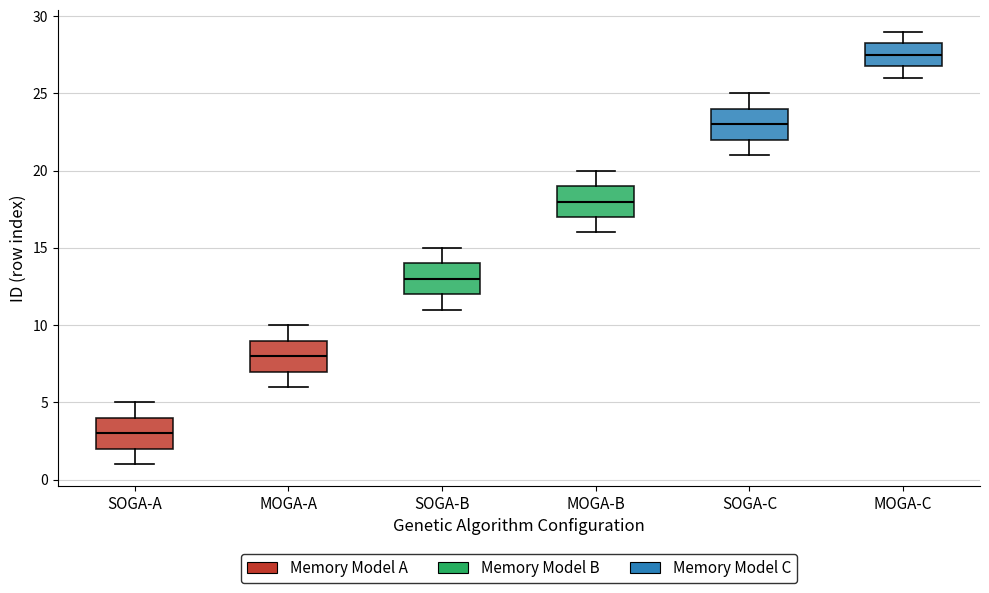

Reading left to right, read every box against the y-axis: the position of its median line, the range the box covers, and the ends of its whiskers. The values are not printed on the chart, so give them approximately, as read against the axis.

SOGA-A: median 3.0, box 2.0 to 4.0, whiskers 1.0 to 5.0
MOGA-A: median 8.0, box 7.0 to 9.0, whiskers 6.0 to 10.0
SOGA-B: median 13.0, box 12.0 to 14.0, whiskers 11.0 to 15.0
MOGA-B: median 18.0, box 17.0 to 19.0, whiskers 16.0 to 20.0
SOGA-C: median 23.0, box 22.0 to 24.0, whiskers 21.0 to 25.0
MOGA-C: median 27.5, box 27.0 to 28.5, whiskers 26.0 to 29.0